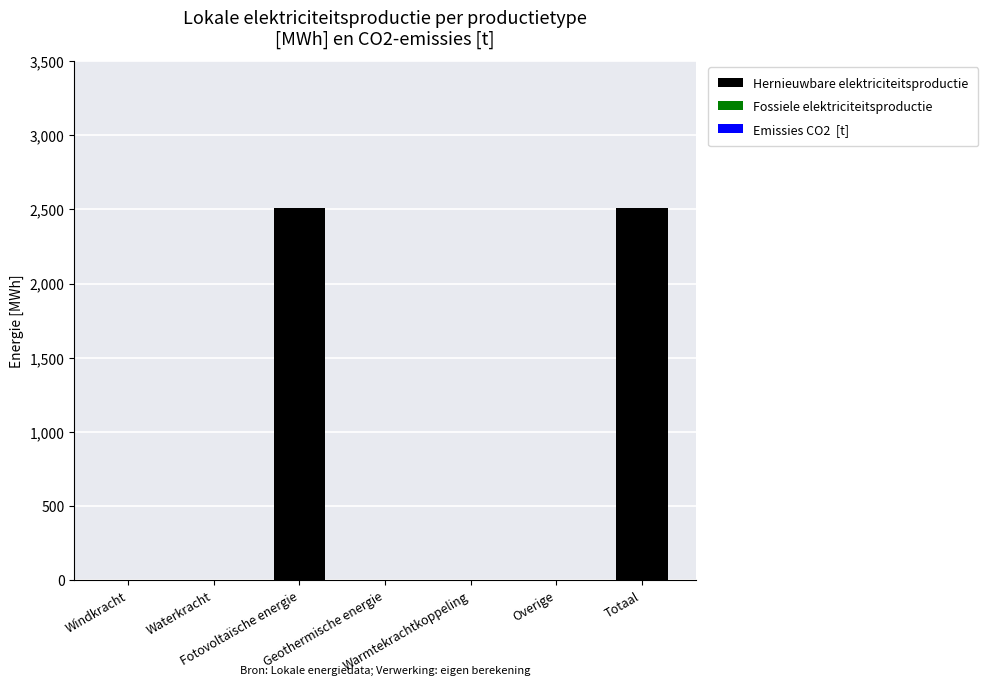

What is the maximum value shown in the chart?

2512.6